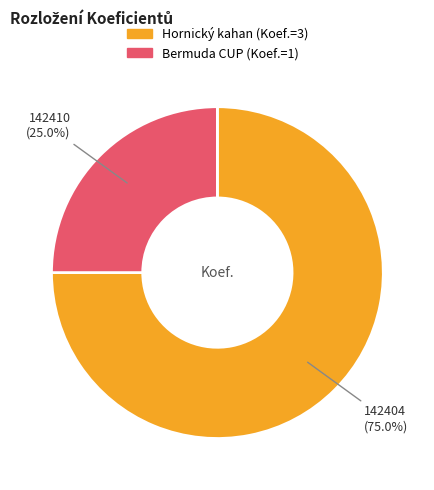

Is there any slice that represents more than half of the pie?

Yes